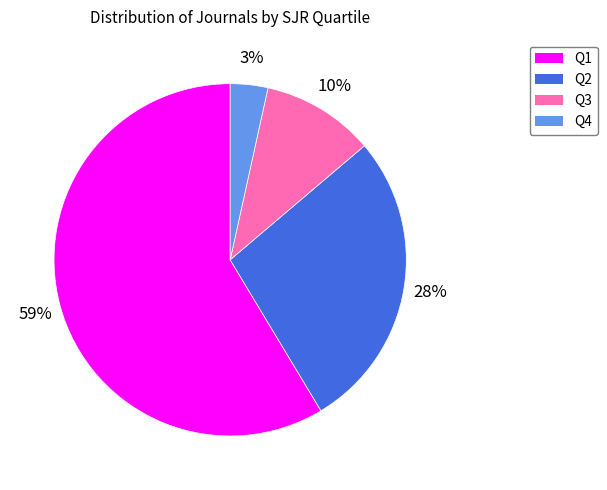

Which category has the biggest portion of the pie?

Q1